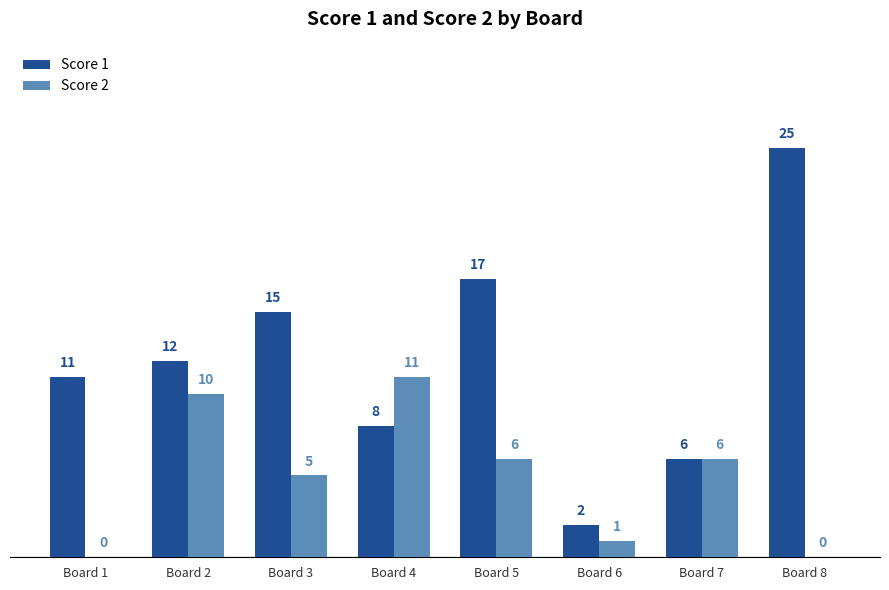

How many positive values does the Score 2 series have?

6